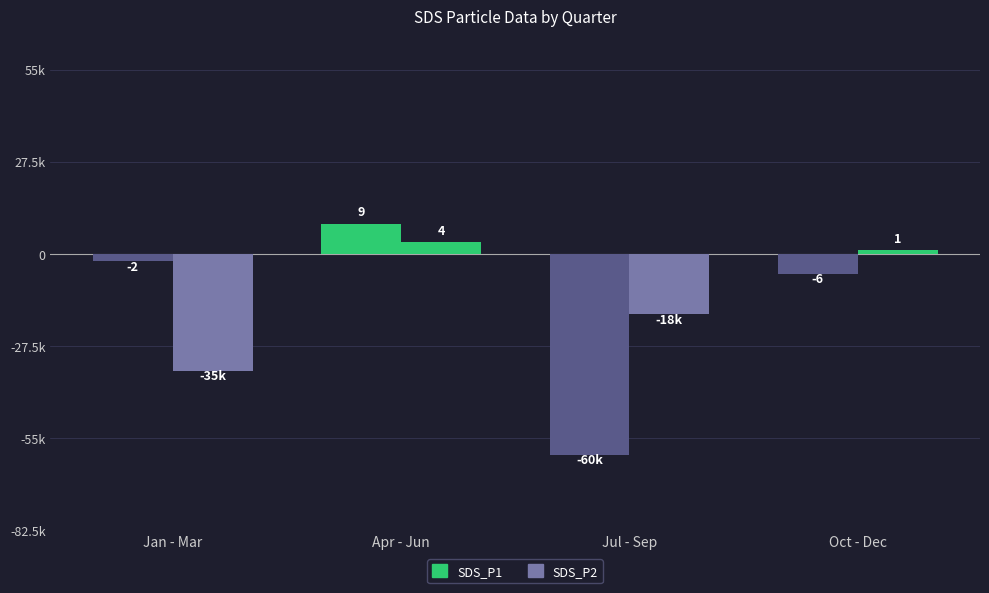

Is the value of SDS_P1 at Jan - Mar greater than the value of SDS_P2 at Oct - Dec?

No